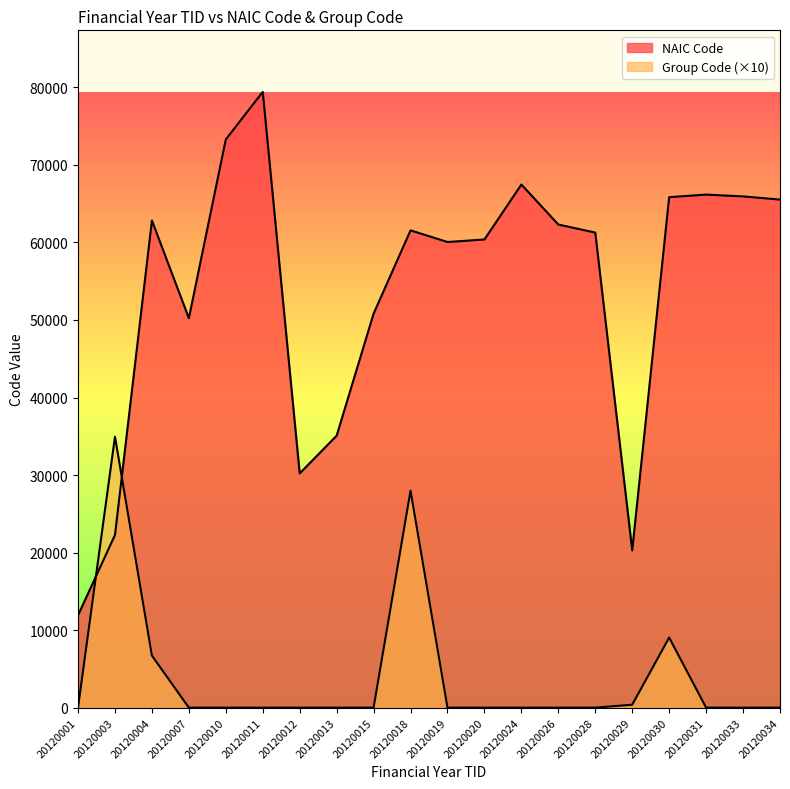

Rank the series by their average value, from highest to lowest.

NAIC Code, Group Code